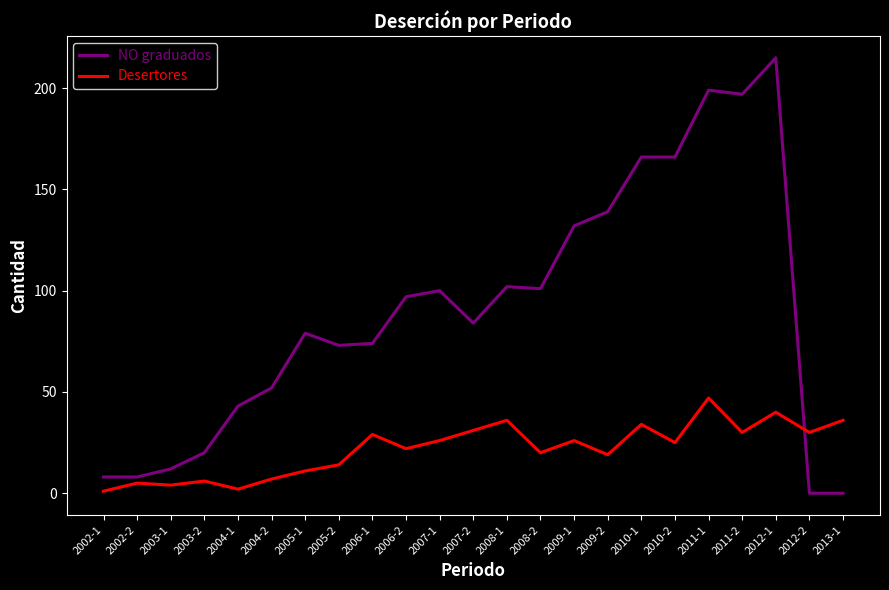

Where is the first local maximum for NO graduados?

2005-1